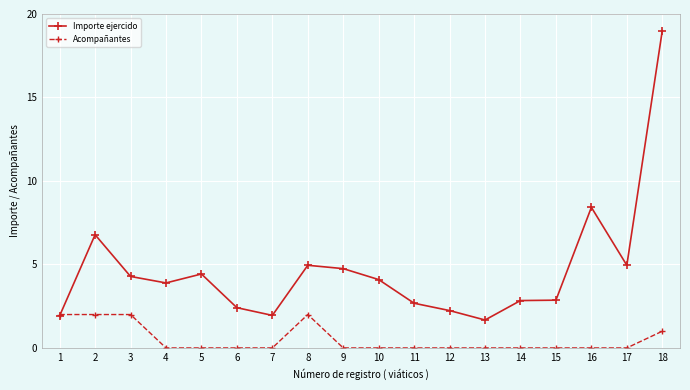

How many distinct data groups are displayed?

2